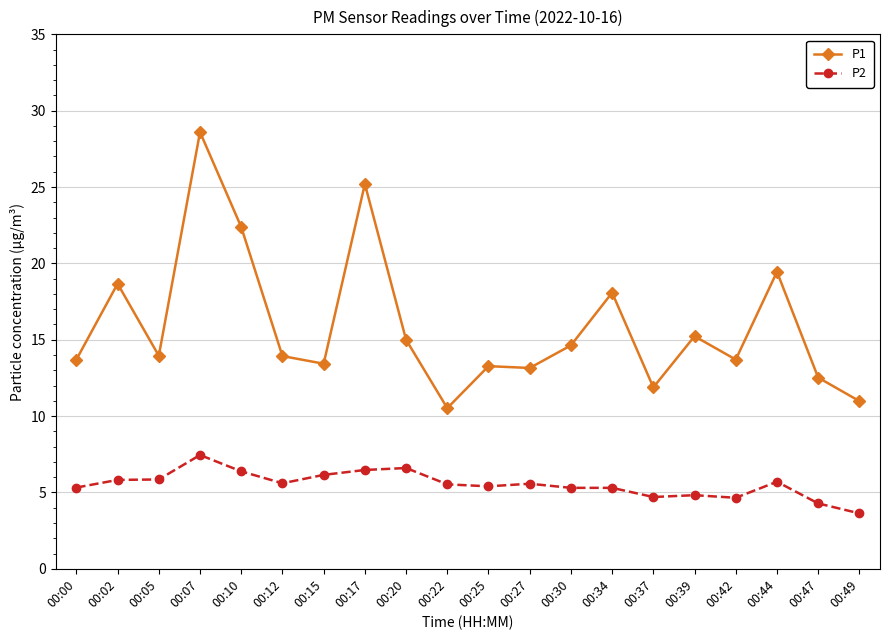

At which category does the chart reach its peak across all series?

00:07